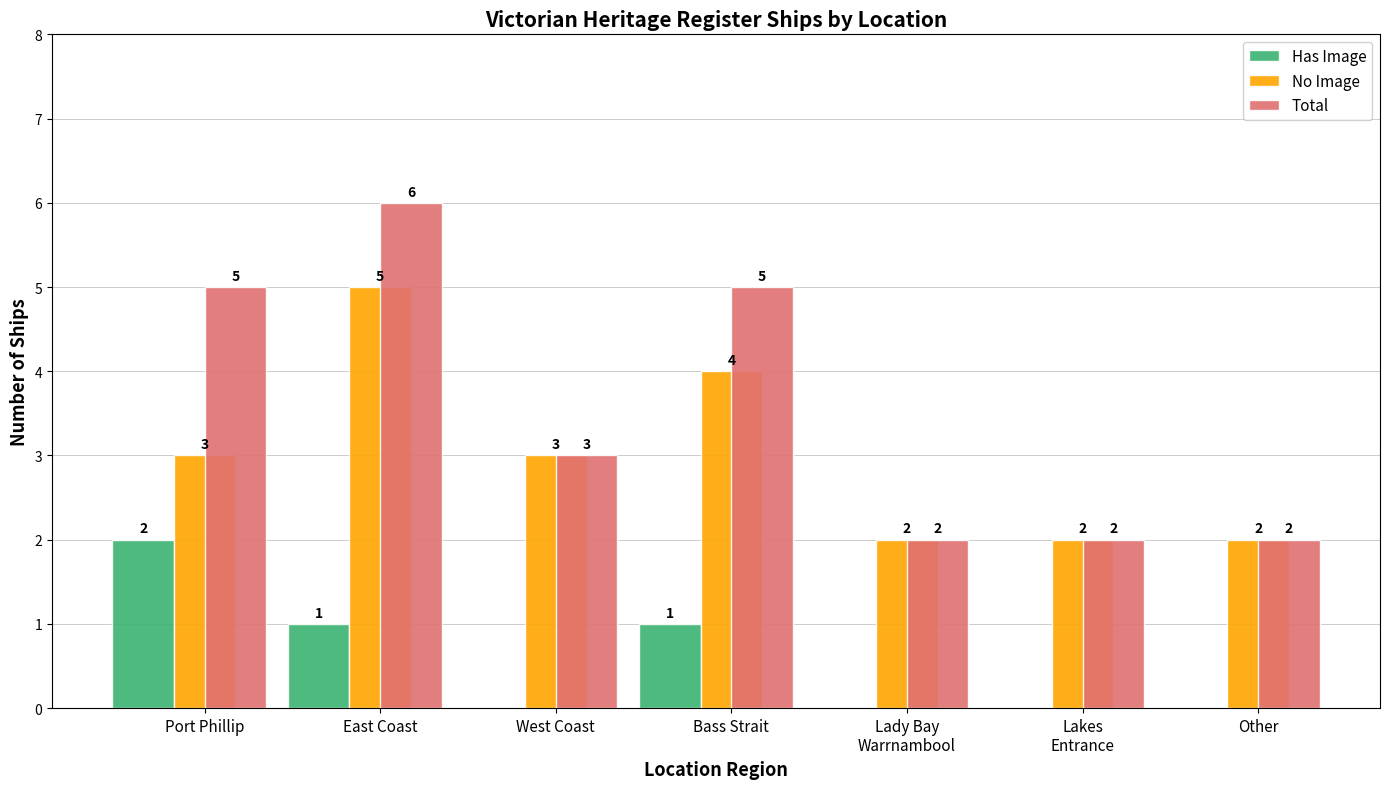

What is the sum of all No Image values?

21